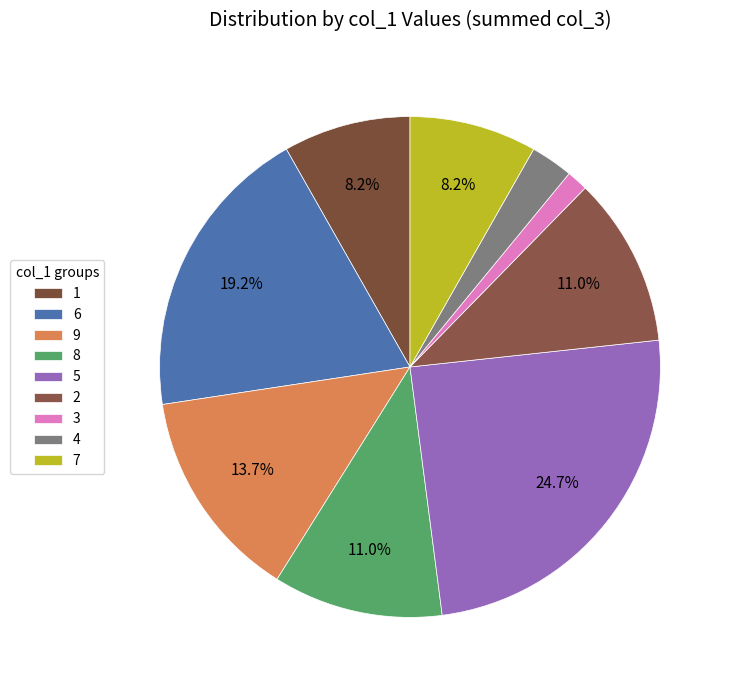

Is it true that 7 is 3% of the pie?

False